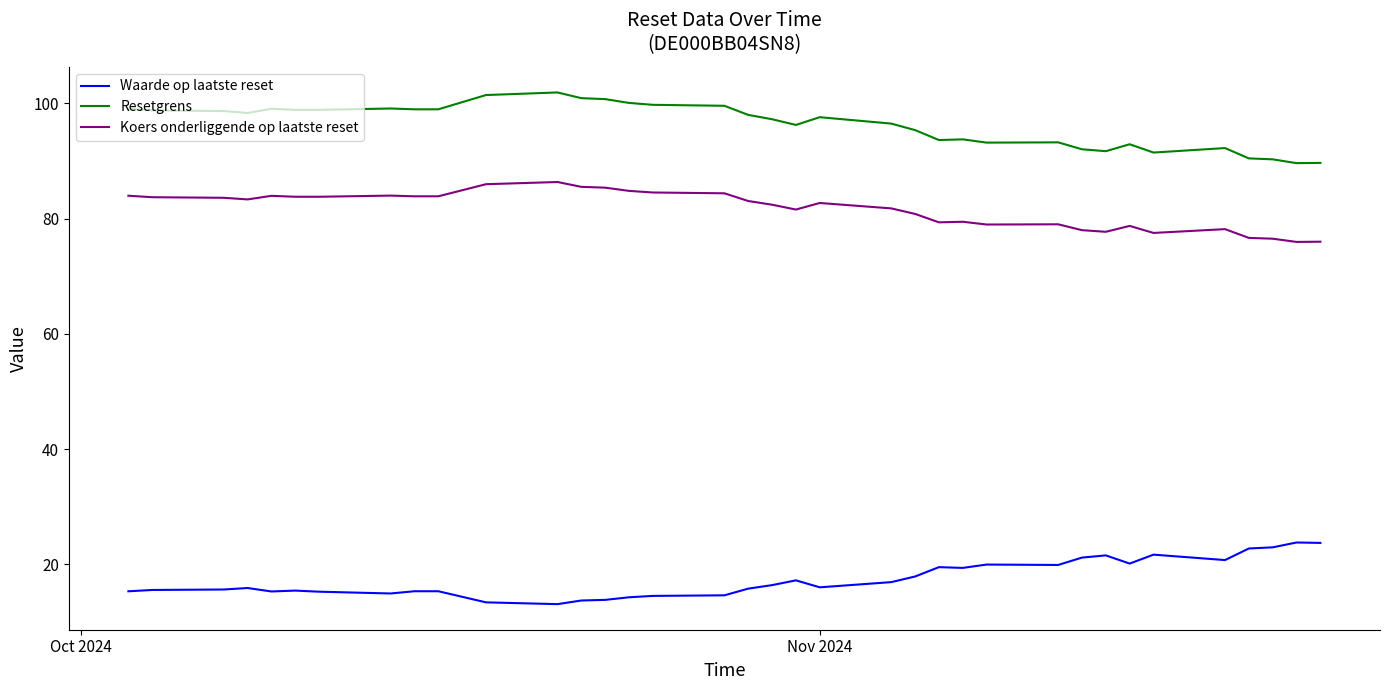

True or false: Resetgrens and Waarde op laatste reset intersect in this chart.

False